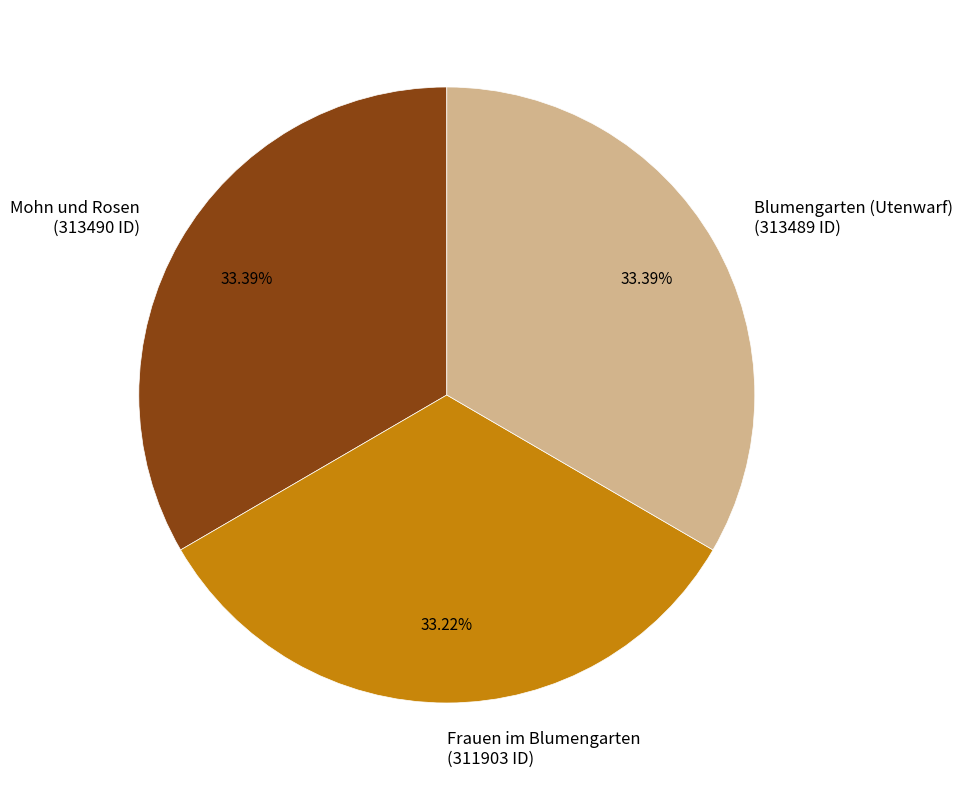

The Frauen im Blumengarten slice represents 33% of the pie. True or false?

True